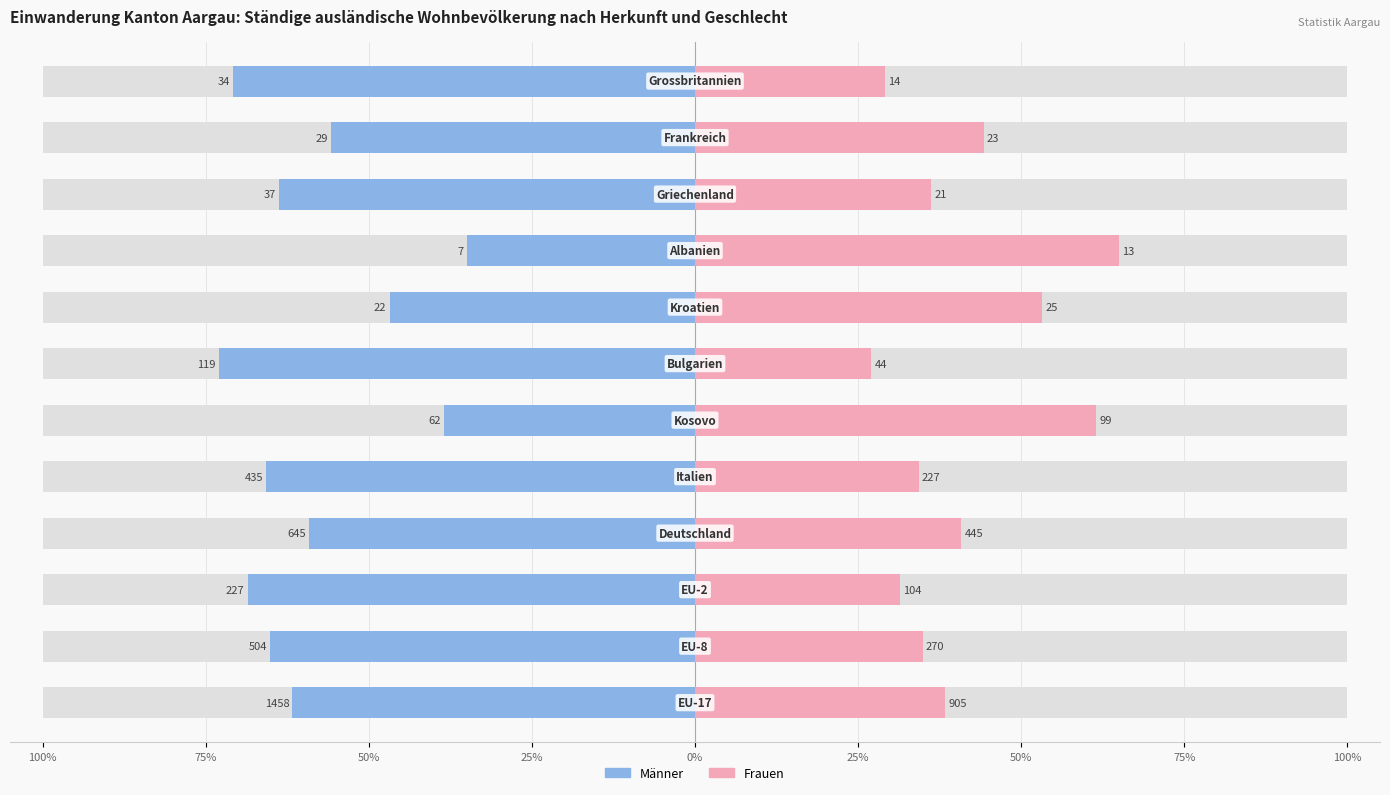

Is it true that Frauen equals 53.2 at 75%?

True